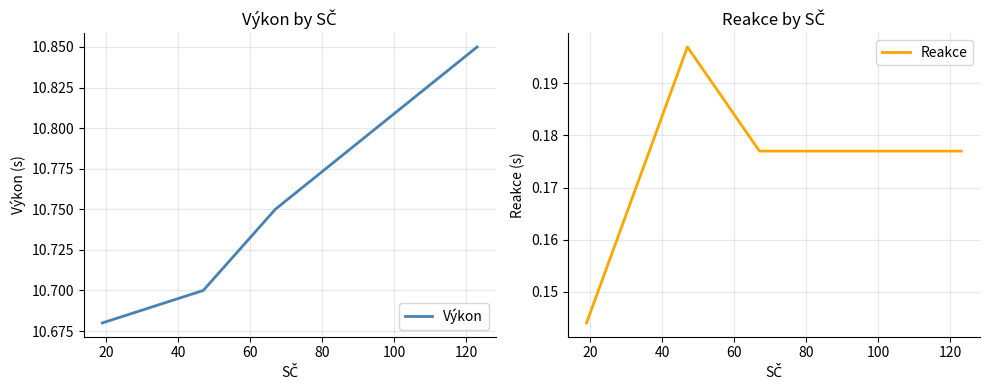

True or false: Reakce and Výkon cross at least once.

False